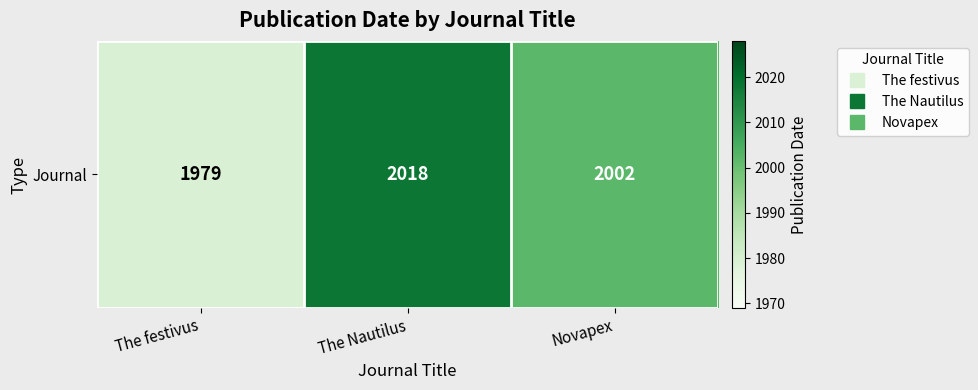

What is the change in value from The festivus to The Nautilus?

+39